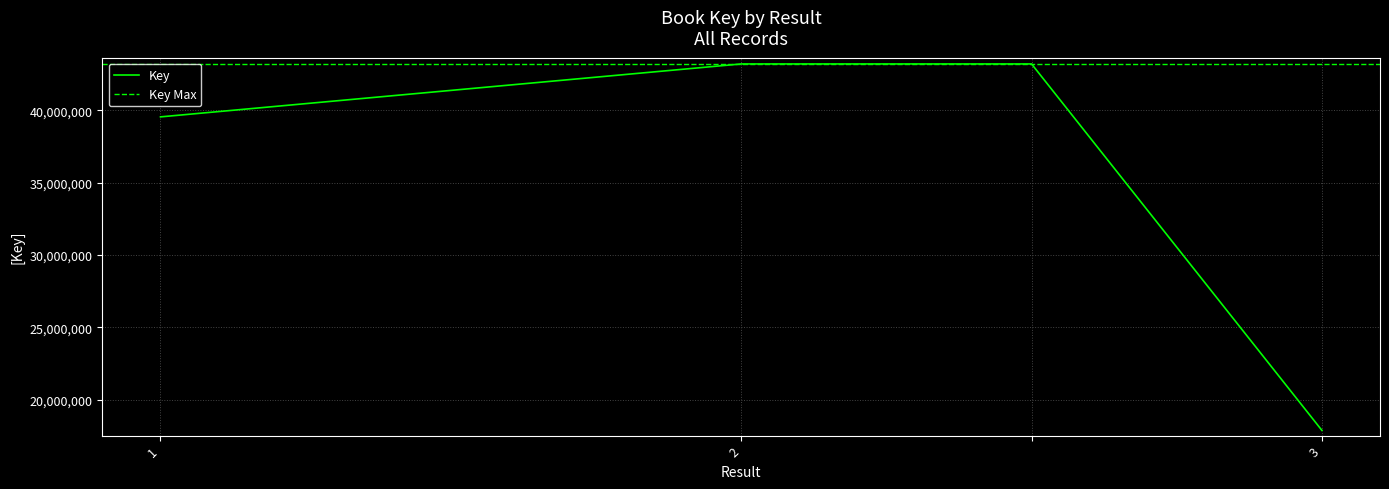

What is the sum of the values at 3 and 2?

61086012